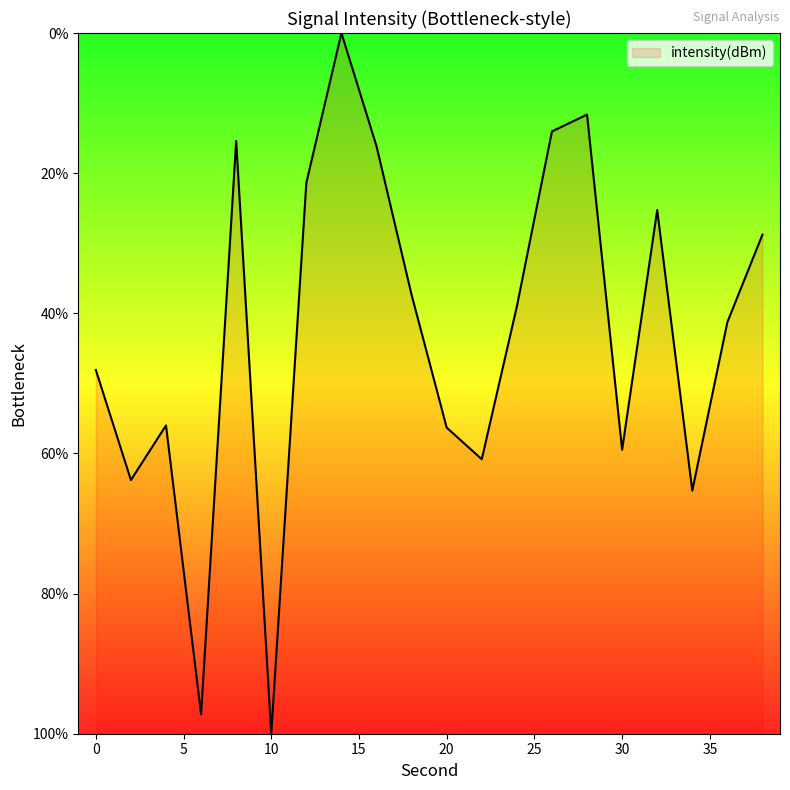

What is the maximum value shown in the chart?

100.0